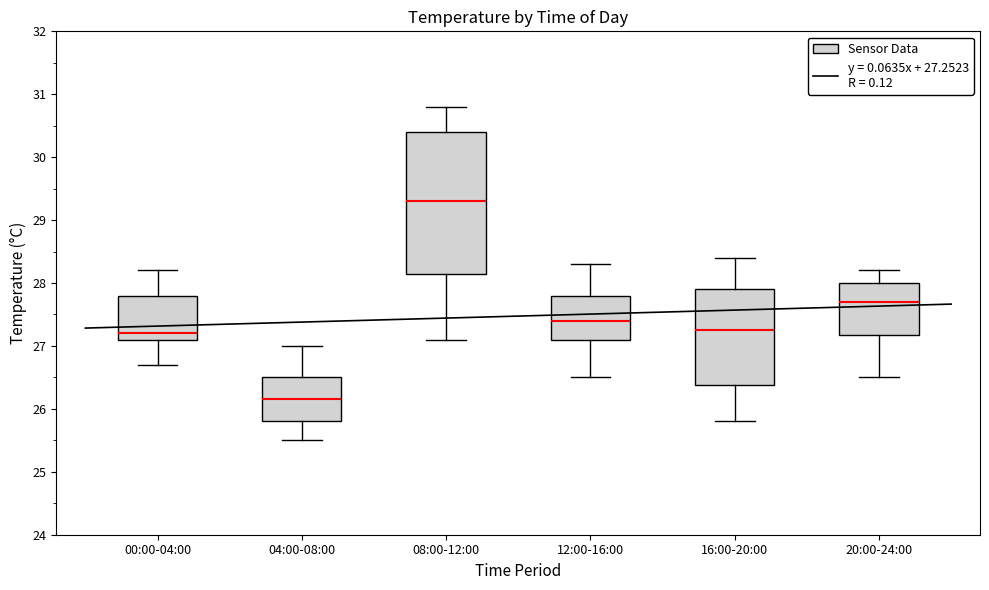

Which box is the tallest, from its lower edge to its upper edge?

08:00-12:00